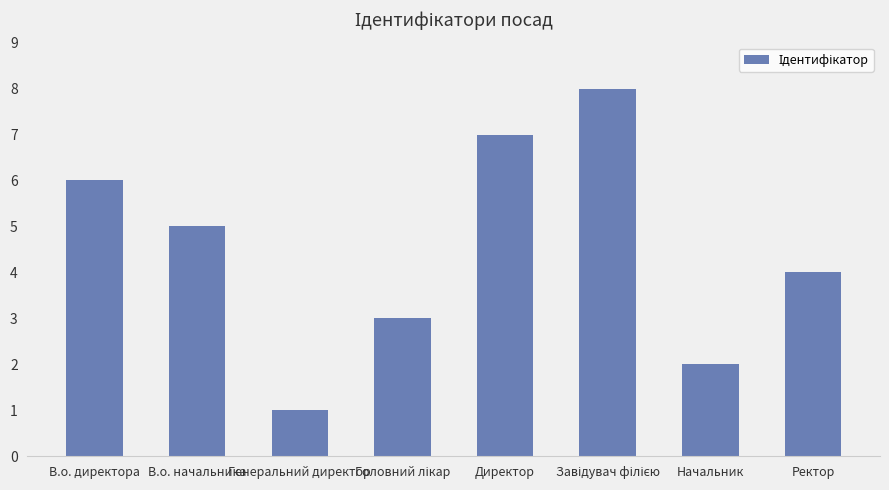

What is the label of the 5th bar from the left?

Директор